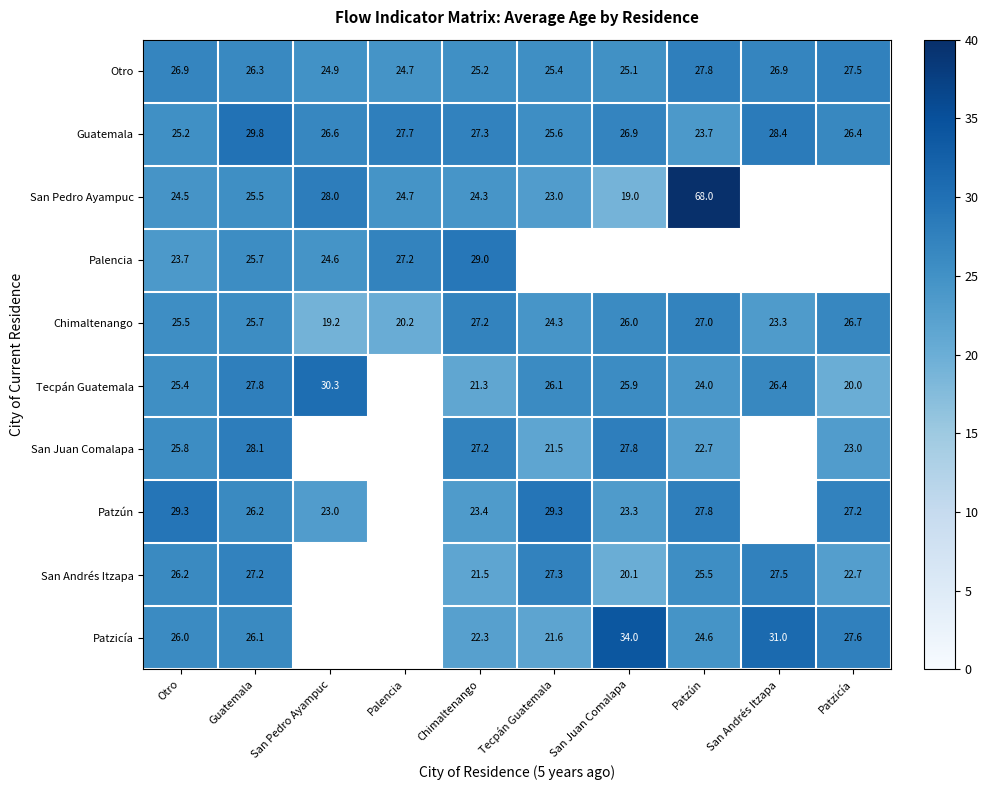

Which has a higher value, San Juan Comalapa or San Andrés Itzapa?

San Andrés Itzapa